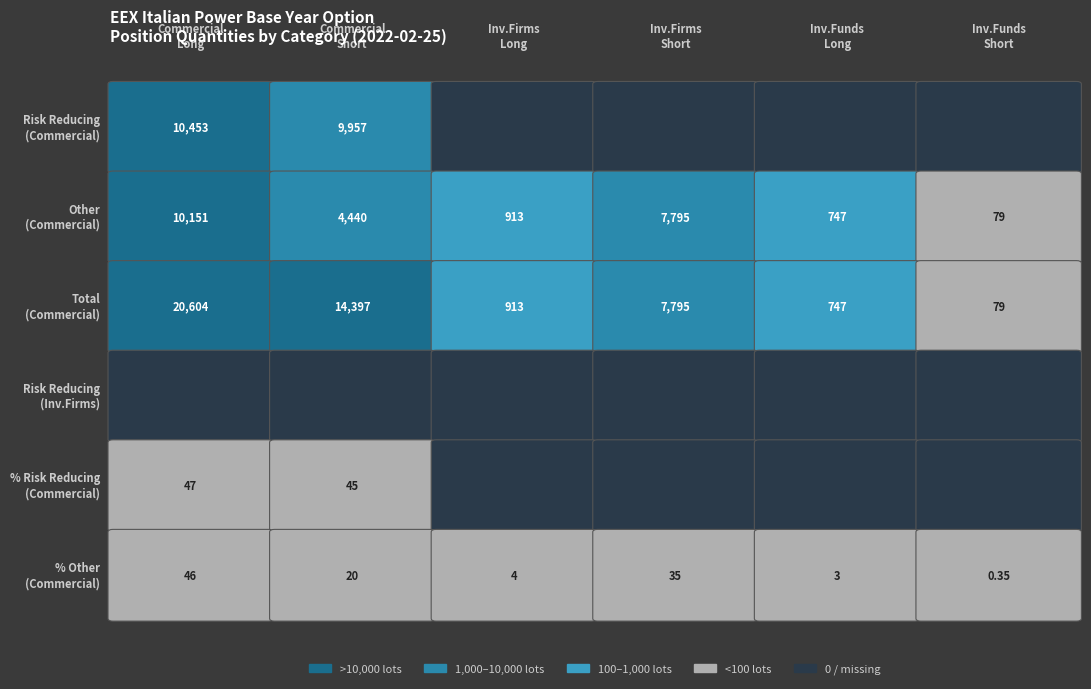

What is the difference between the second highest and second lowest values in the Total (Commercial) series?

13650